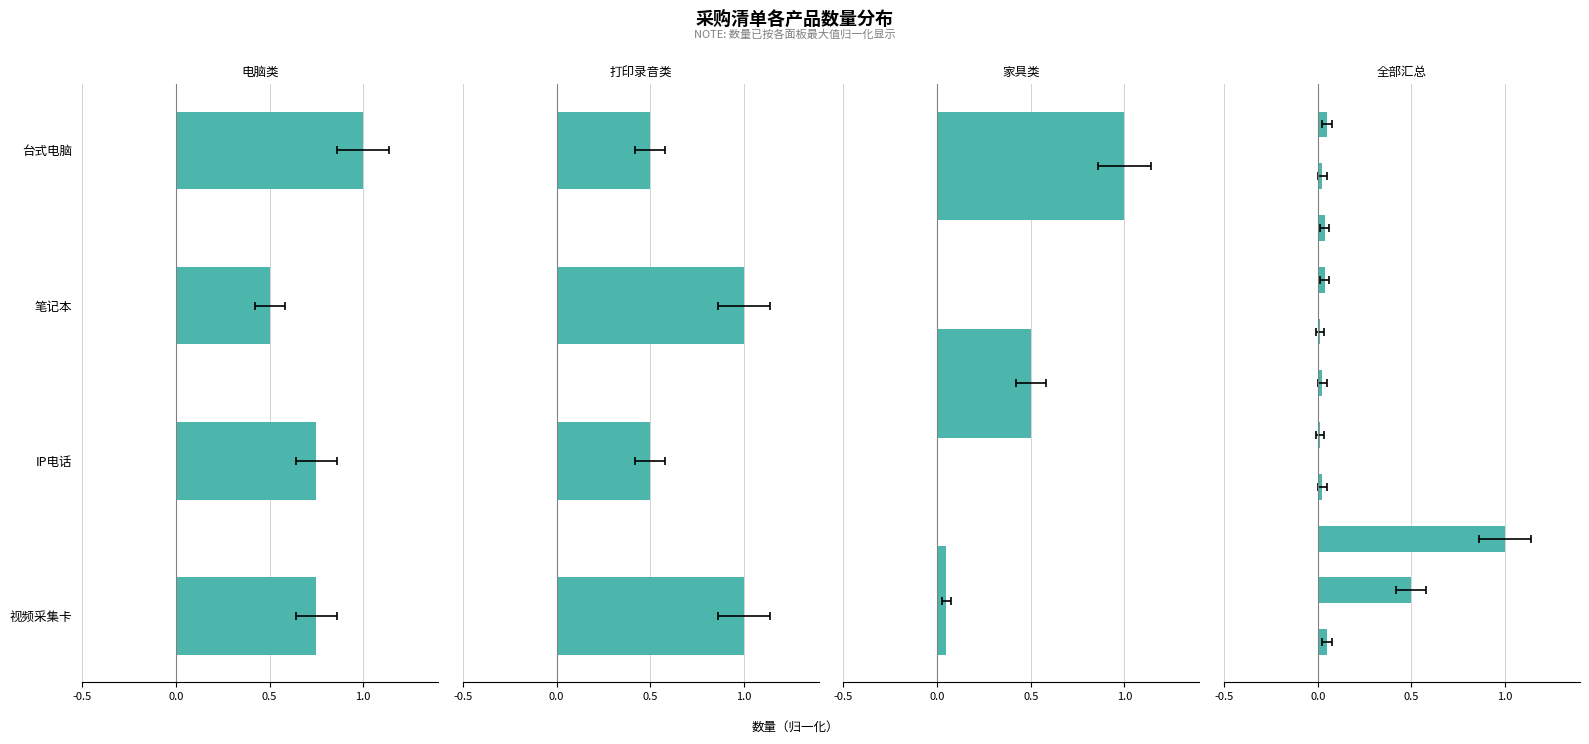

The chart shows a value of 0.0 at 茶吧机. True or false?

True